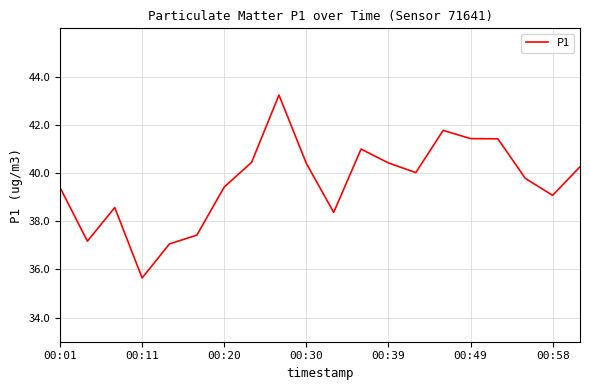

What is the greatest value displayed?

43.2